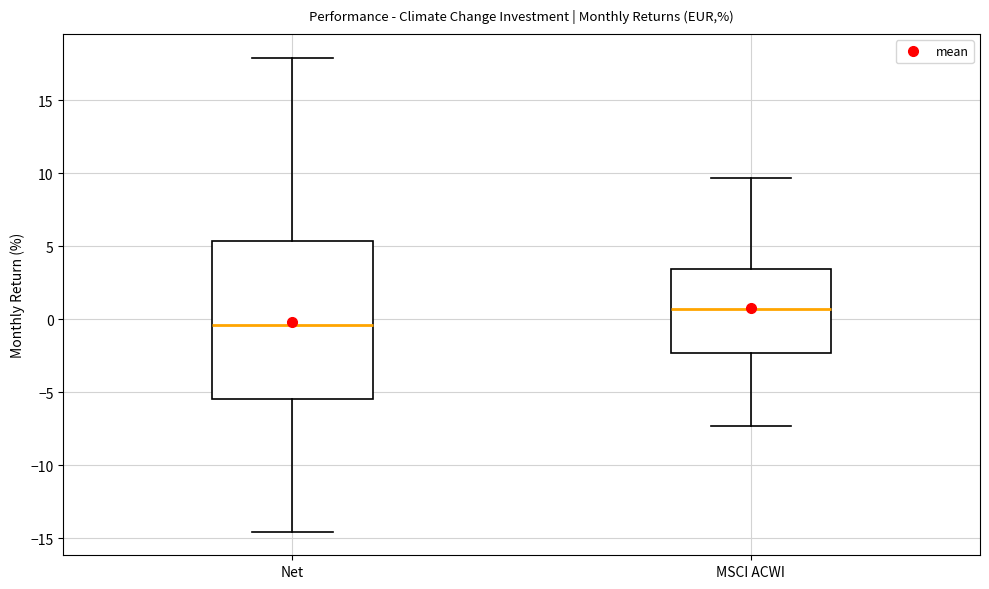

Reading left to right, transcribe this box plot: for each box, give where its median line is, the range the box spans, and where its two whiskers end, as read against the y-axis. The values are not printed on the chart, so give them approximately, as read against the axis.

Net: median -0.5, box -5.5 to 5.5, whiskers -14.5 to 18.0
MSCI ACWI: median 0.5, box -2.5 to 3.5, whiskers -7.5 to 9.5